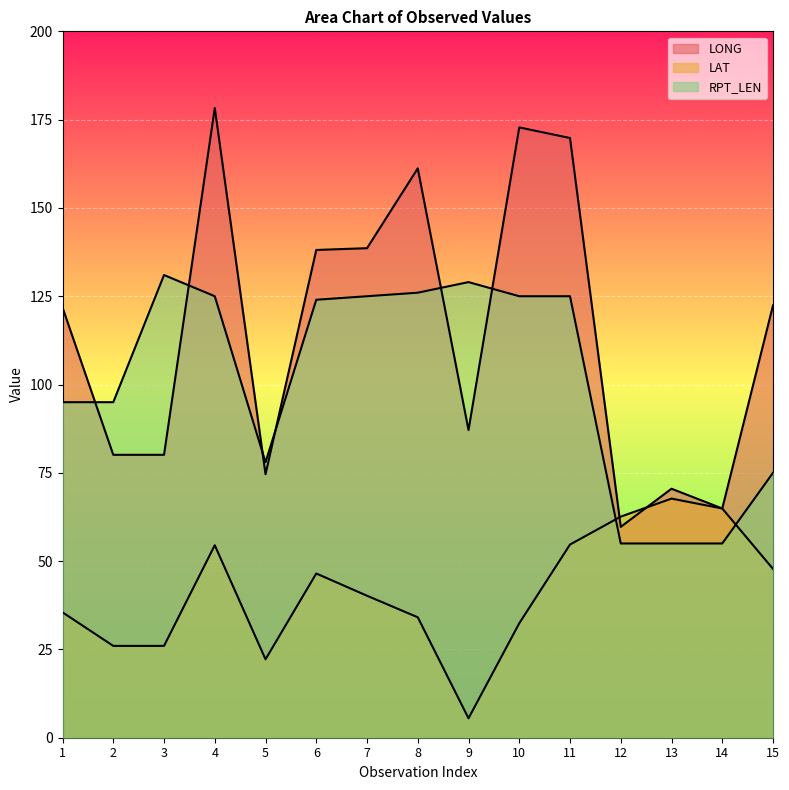

Where is RPT_LEN nearest to the value 93?

1